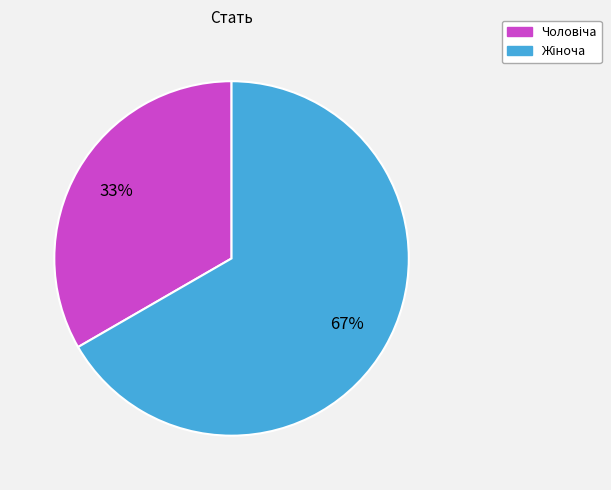

To the nearest percent, what is the average slice percentage?

50%